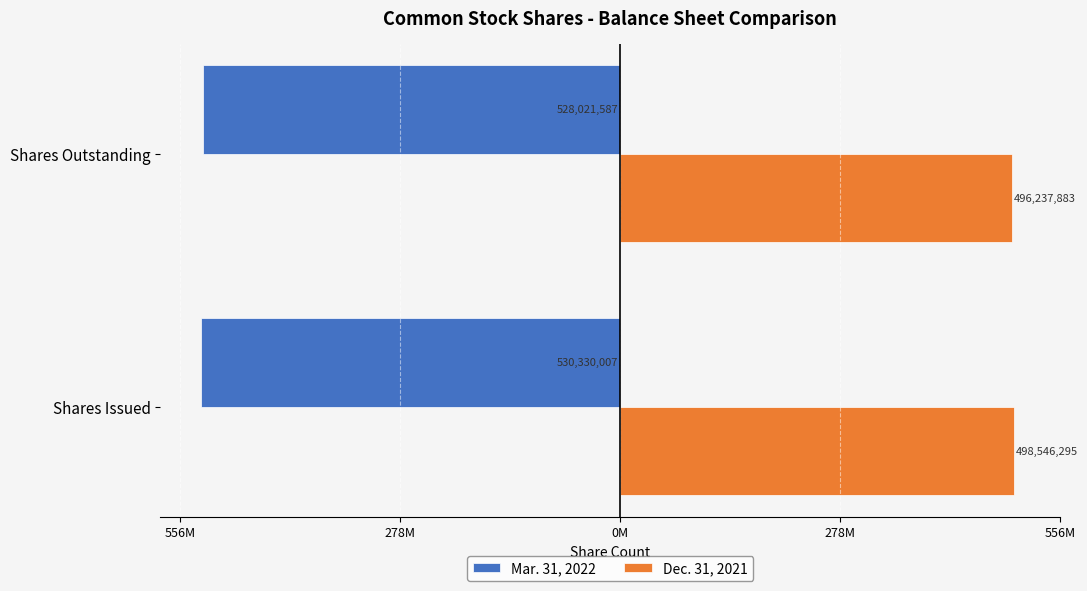

What are all the series names shown in the legend?

Mar. 31, 2022, Dec. 31, 2021